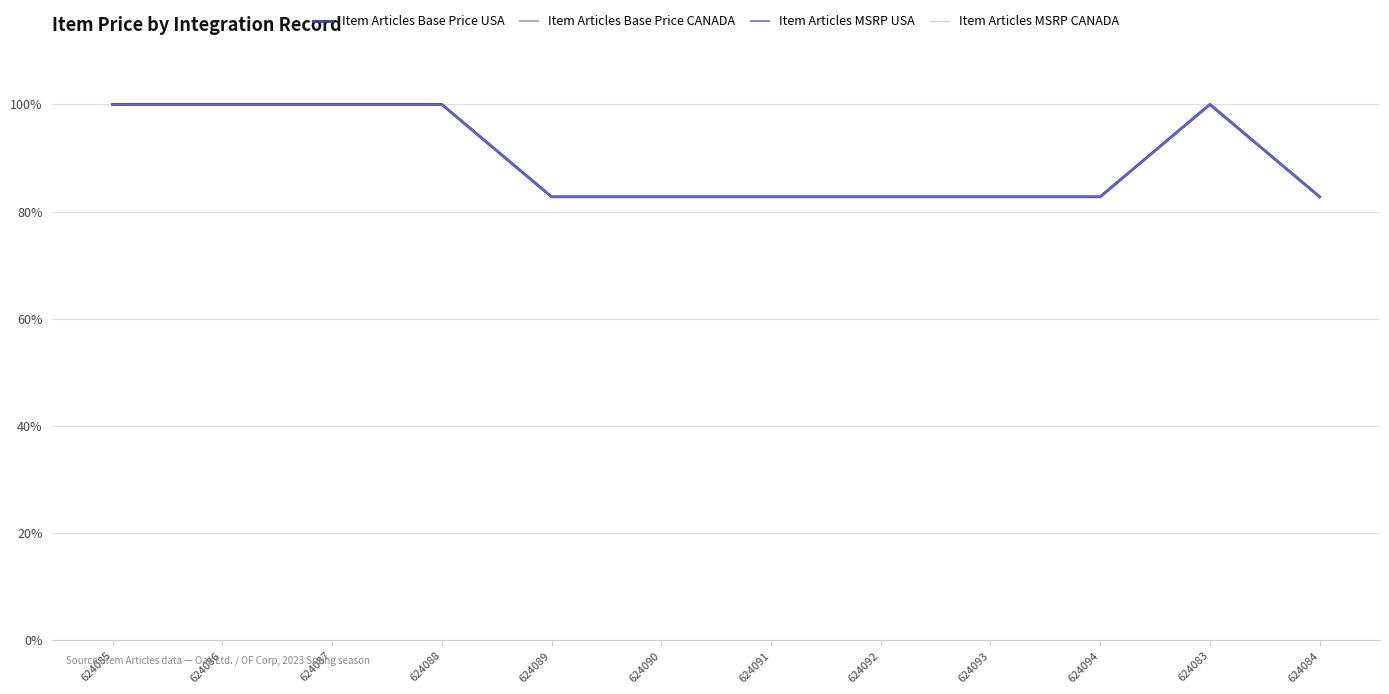

What position from the right is 624084?

1